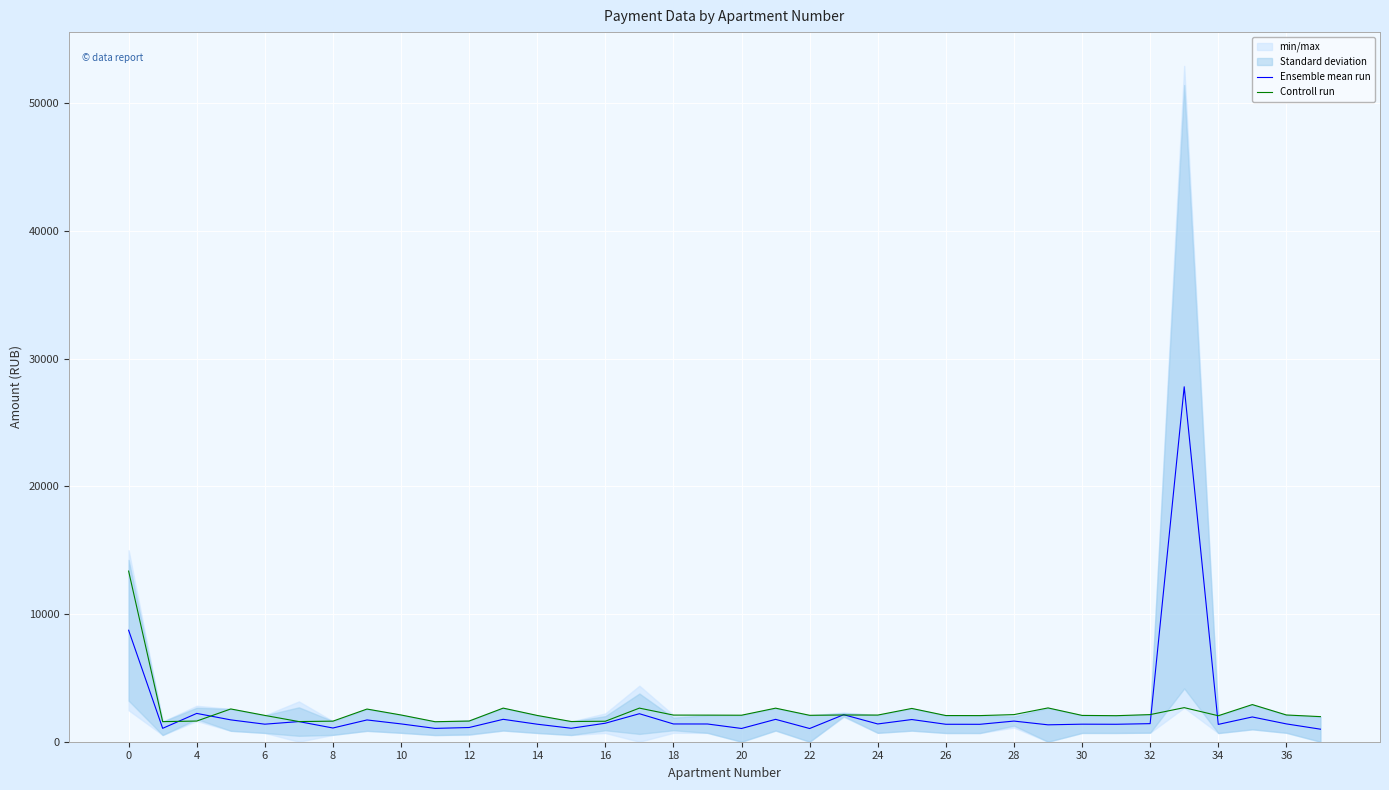

How many lines are shown in the chart?

2